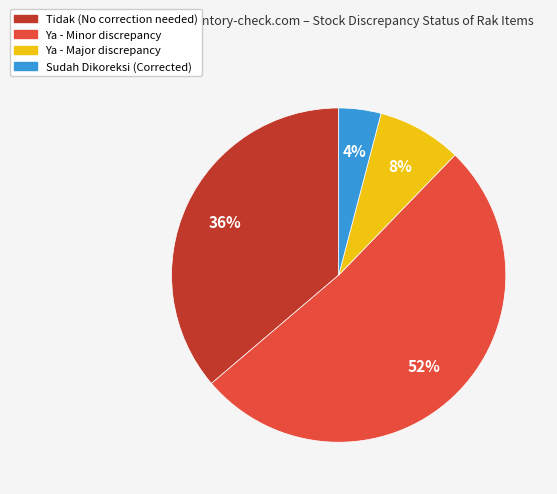

Is there a majority slice in this chart?

Yes